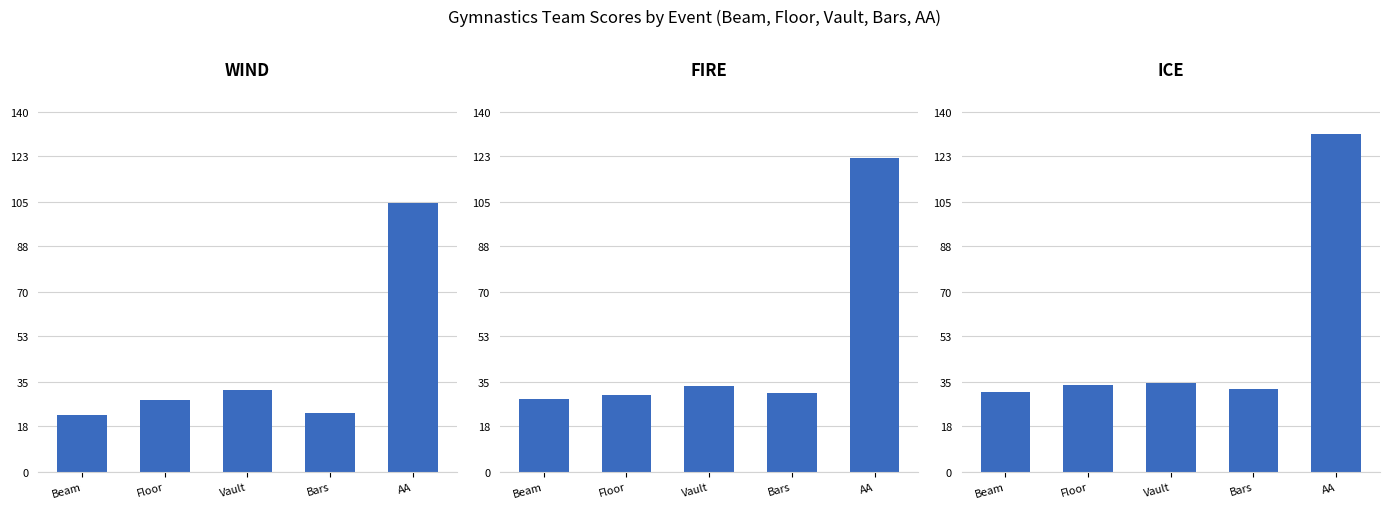

Rank the series by their maximum value, from lowest to highest.

WIND, FIRE, ICE